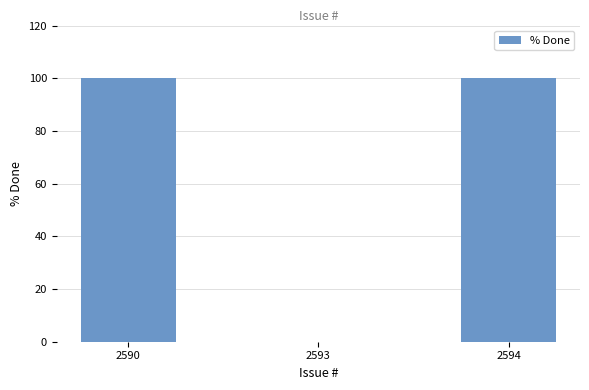

What is the greatest value displayed?

100